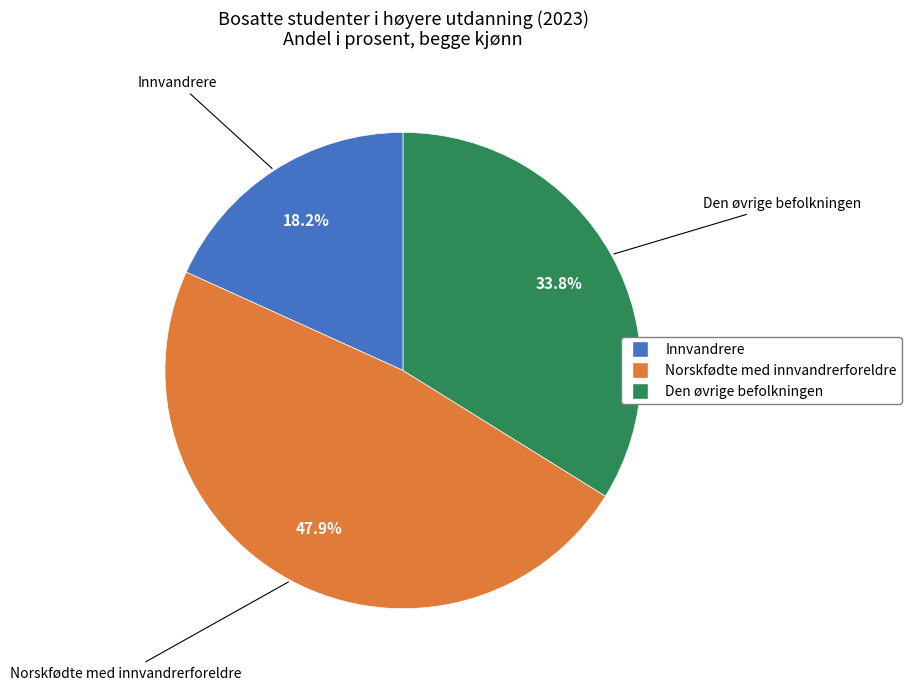

Count the number of slices in the pie.

3